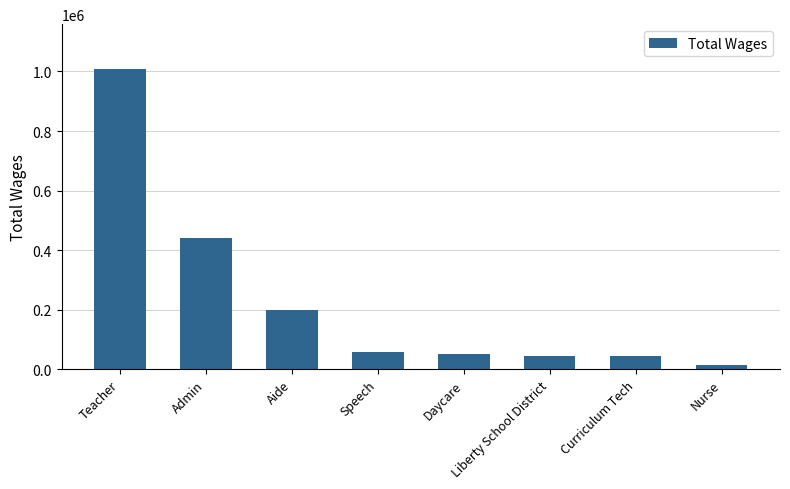

Is it true that the value at Daycare is 50964?

True